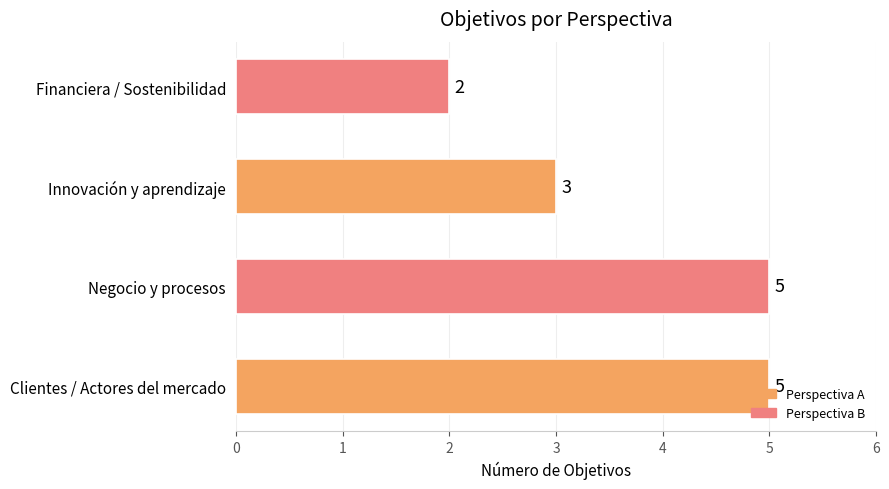

Is it true that the value at Financiera / Sostenibilidad is 3?

False